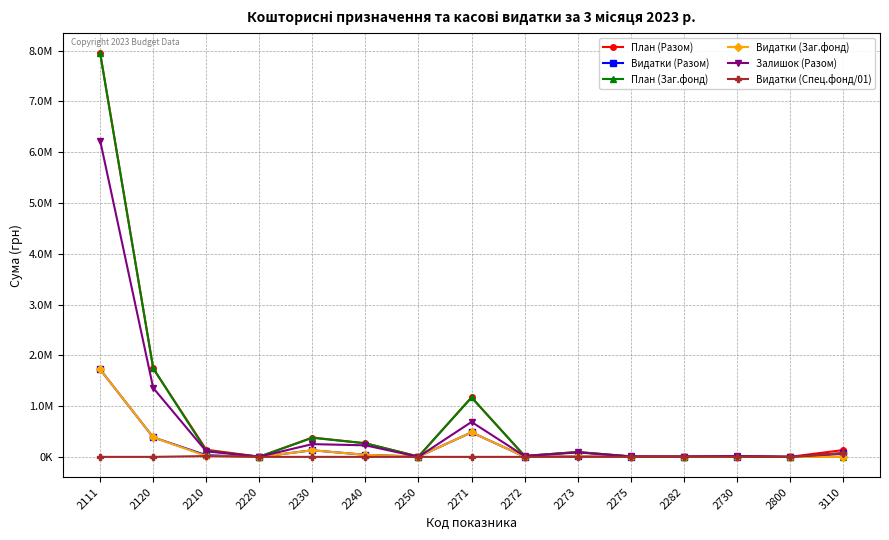

At how many categories does at least one series exceed 5719575?

1